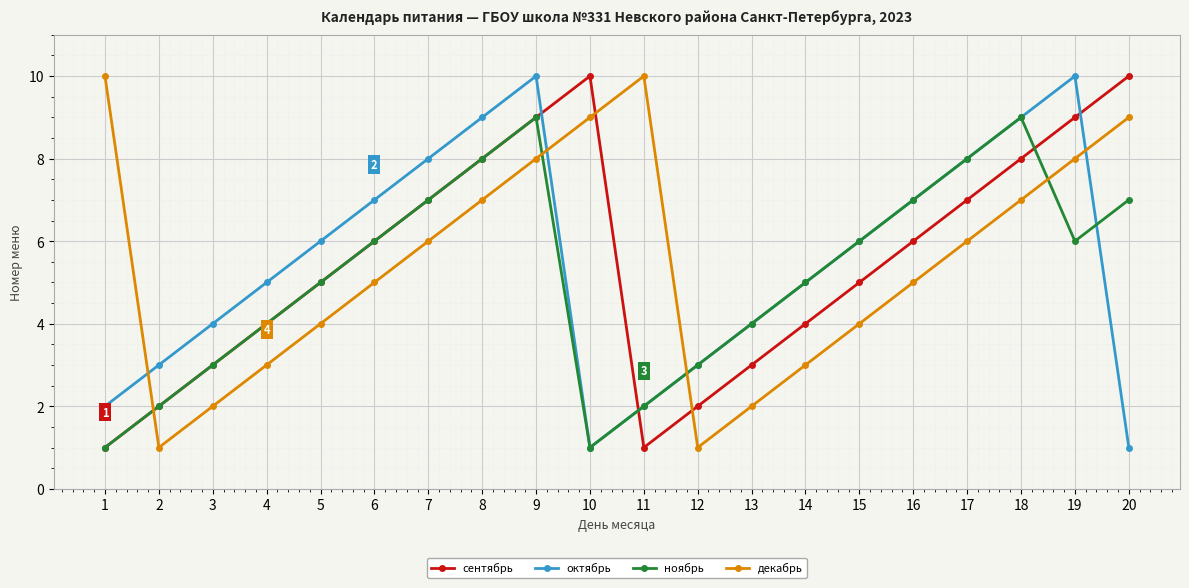

True or false: сентябрь and октябрь cross at least once.

True